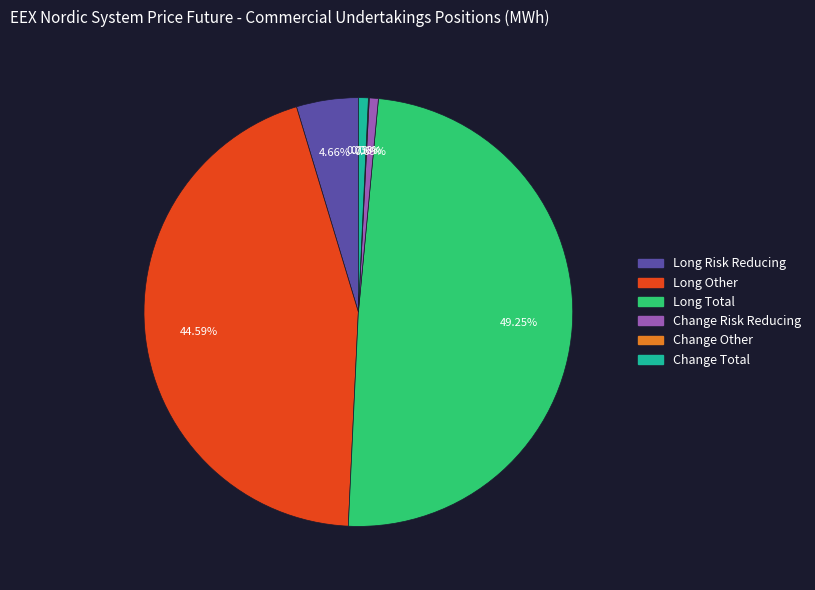

Which has a higher value, Change Total or Long Other?

Long Other